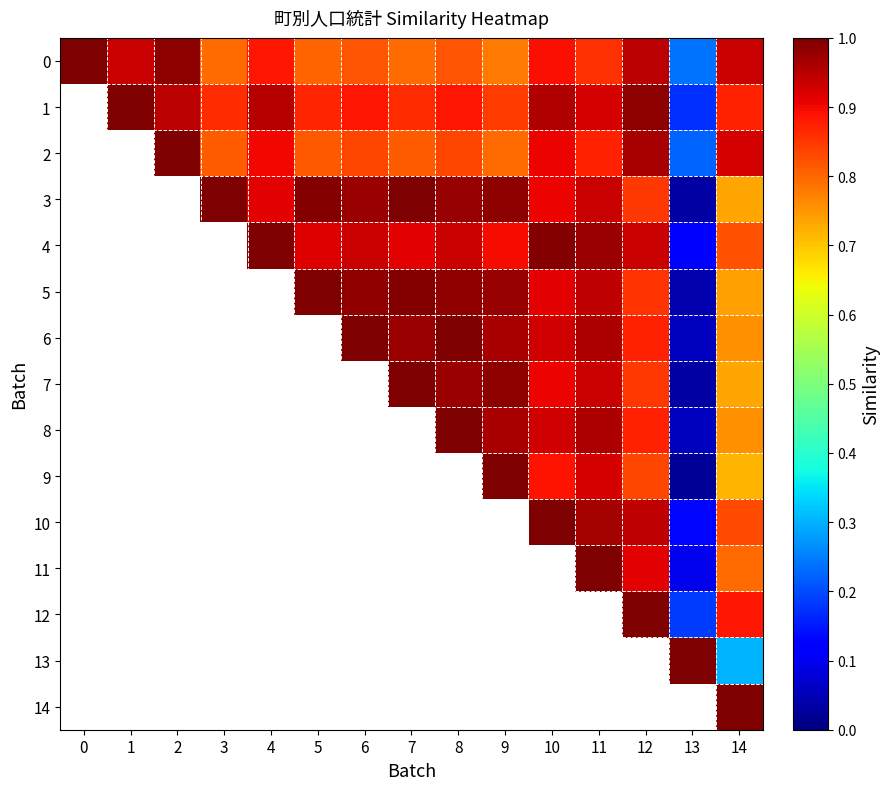

Count the number of categories in the chart.

15